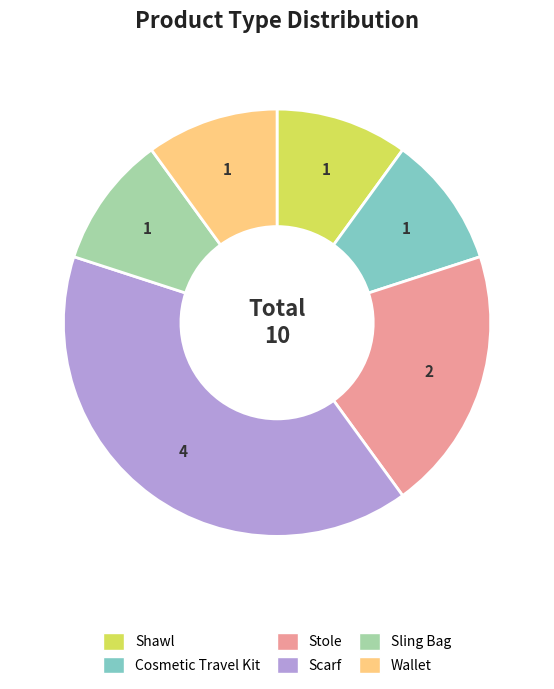

Does Stole represent more than half of the total?

No